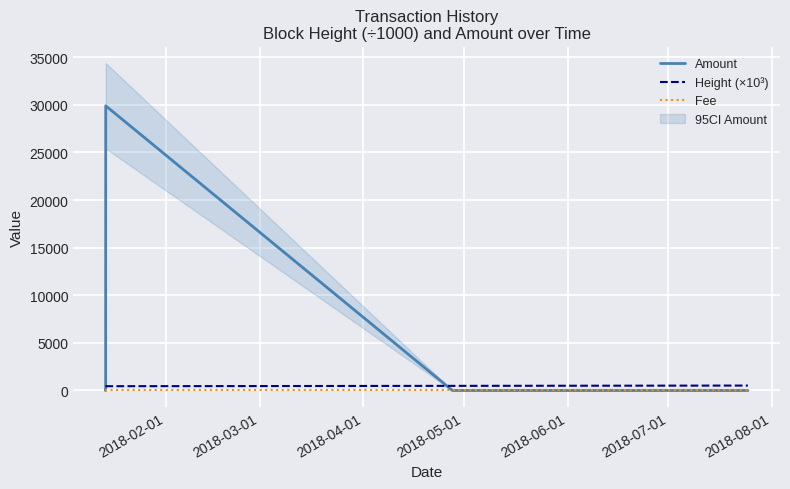

True or false: Fee and Height (×10³) intersect in this chart.

False